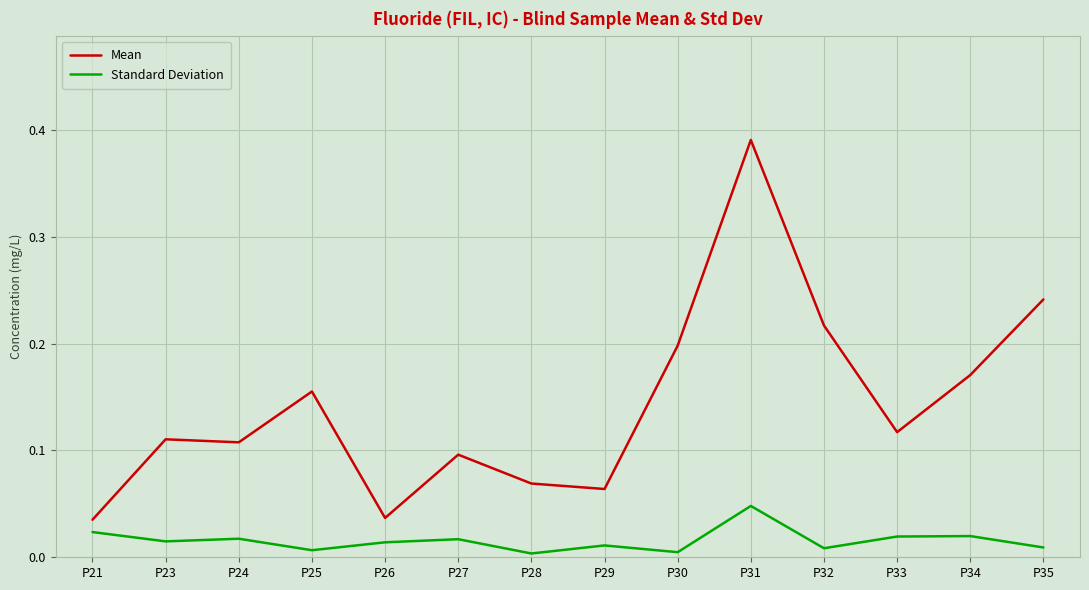

Rank the series by their average value, from highest to lowest.

Mean, Standard Deviation